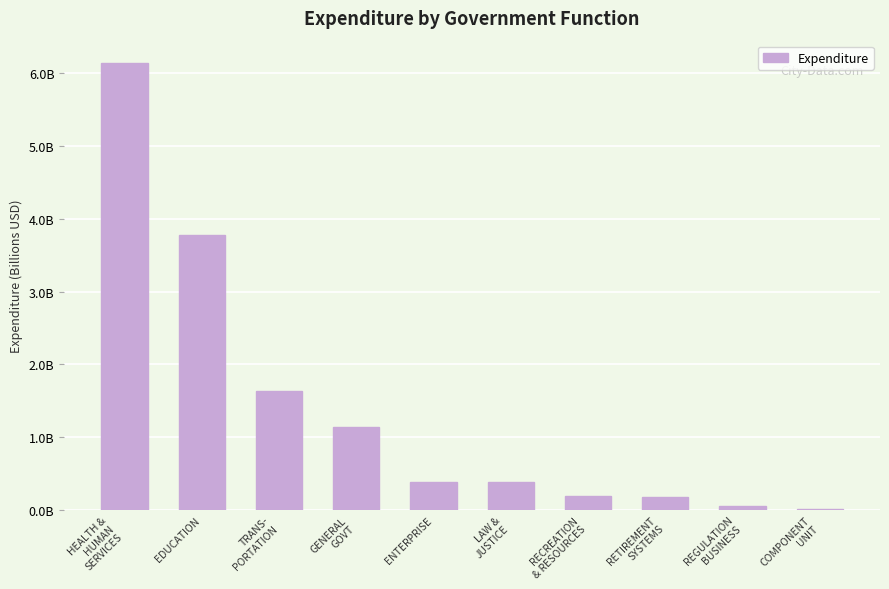

Are the bars horizontal?

No